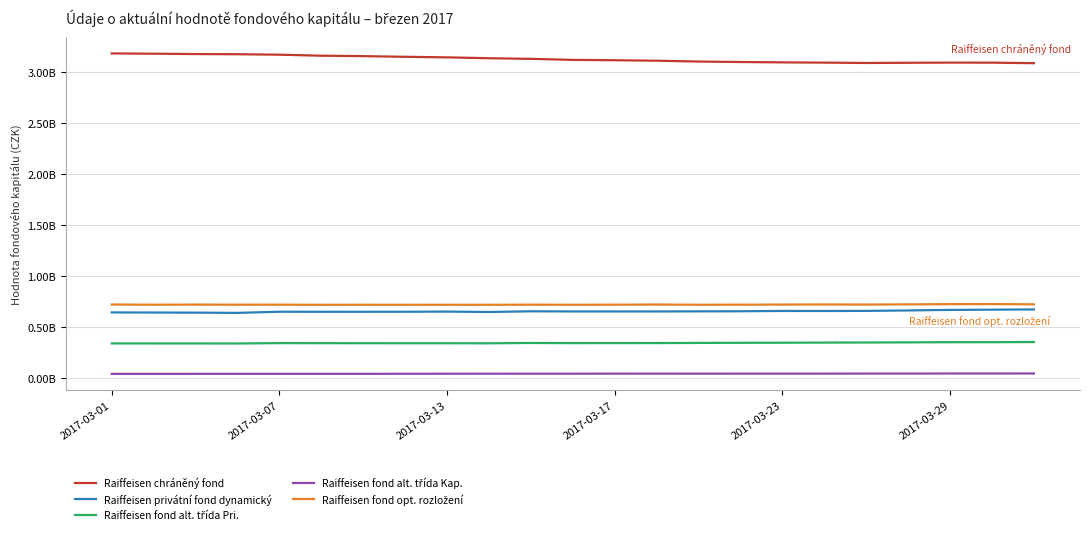

Is this an area chart (filled region under the line)?

No